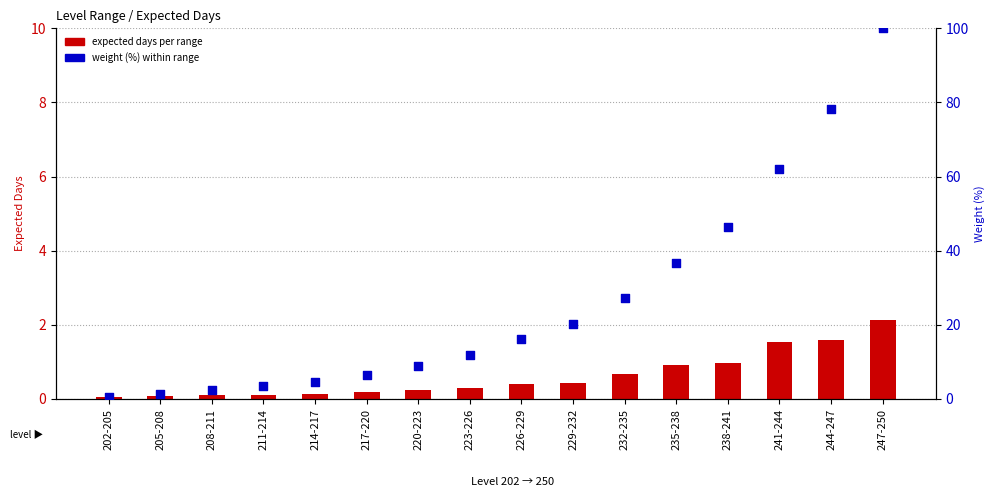

What is the total value across all series at 220-223?

9.2